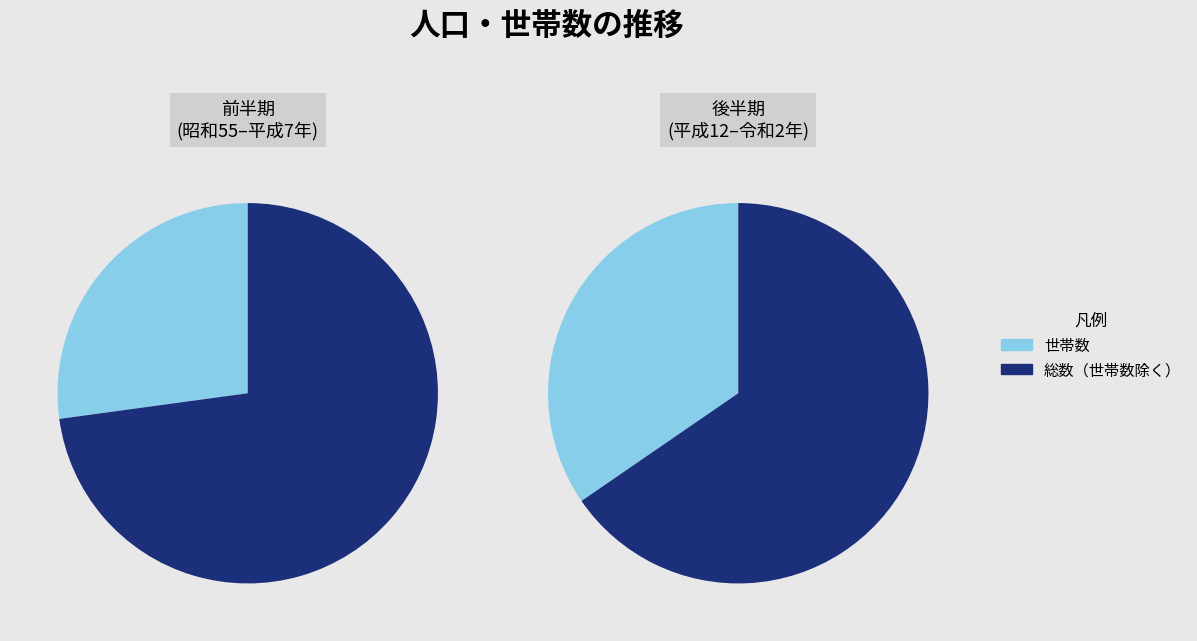

What is the spread (max minus min) of values at 昭和55年?

37220